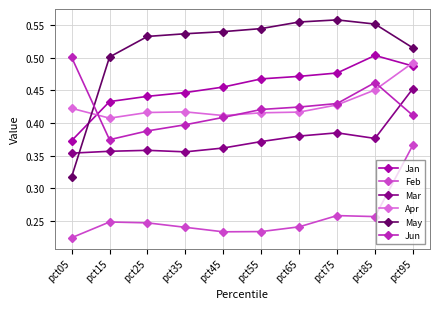

Between which two adjacent categories do Apr and May first intersect?

pct05 and pct15